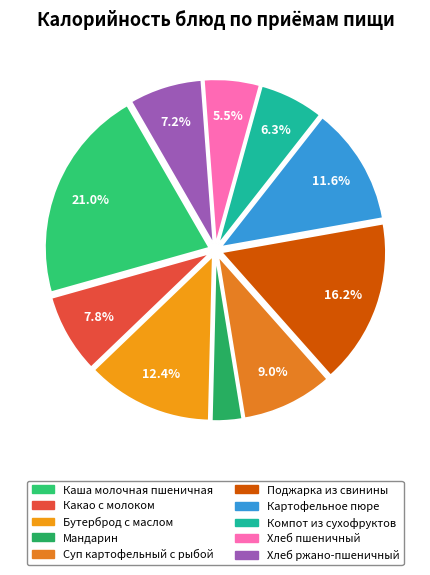

Approximately how many times larger is the value at Суп картофельный с рыбой compared to Картофельное пюре?

0.8